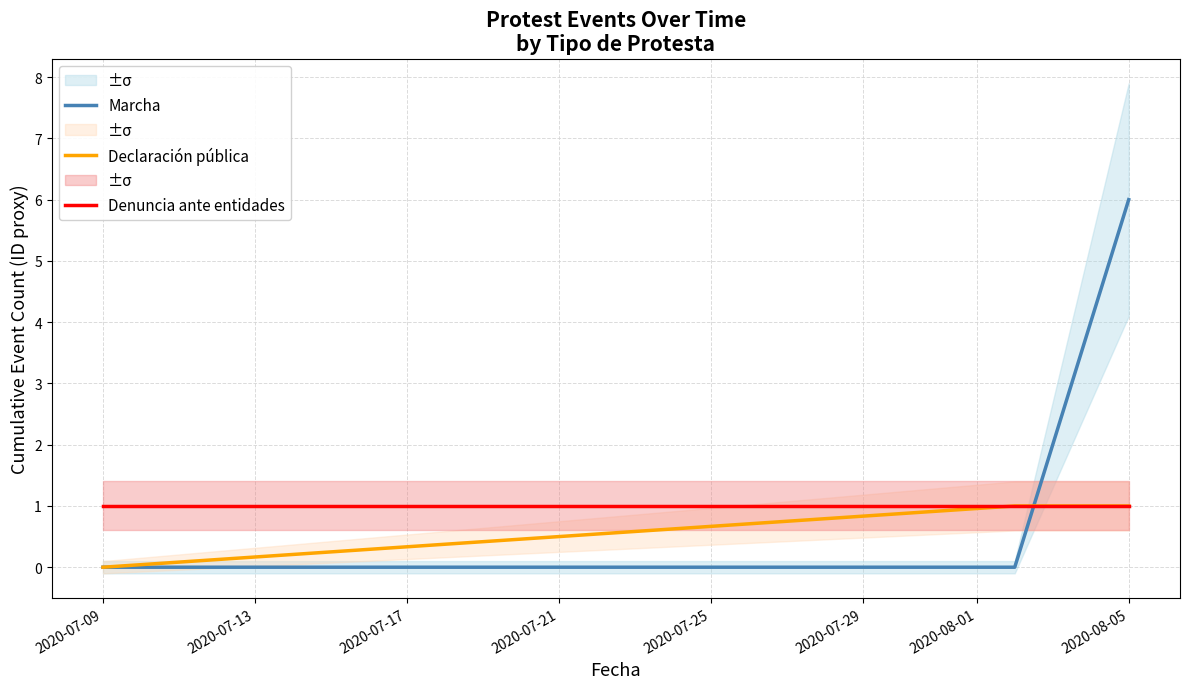

The Marcha series shows 10 at 2020-08-05. True or false?

False